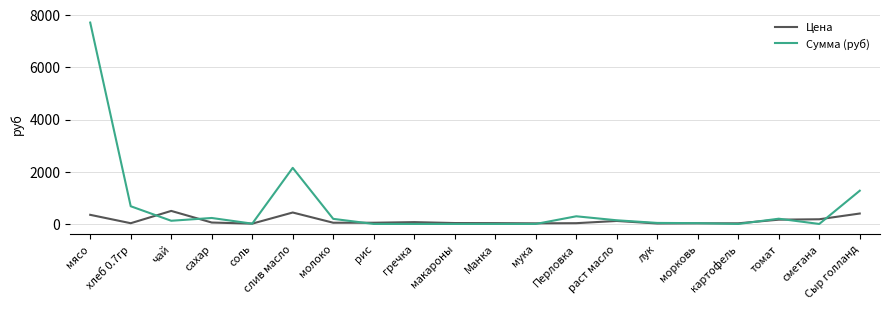

What are all the series names shown in the legend?

Цена, Сумма (руб)